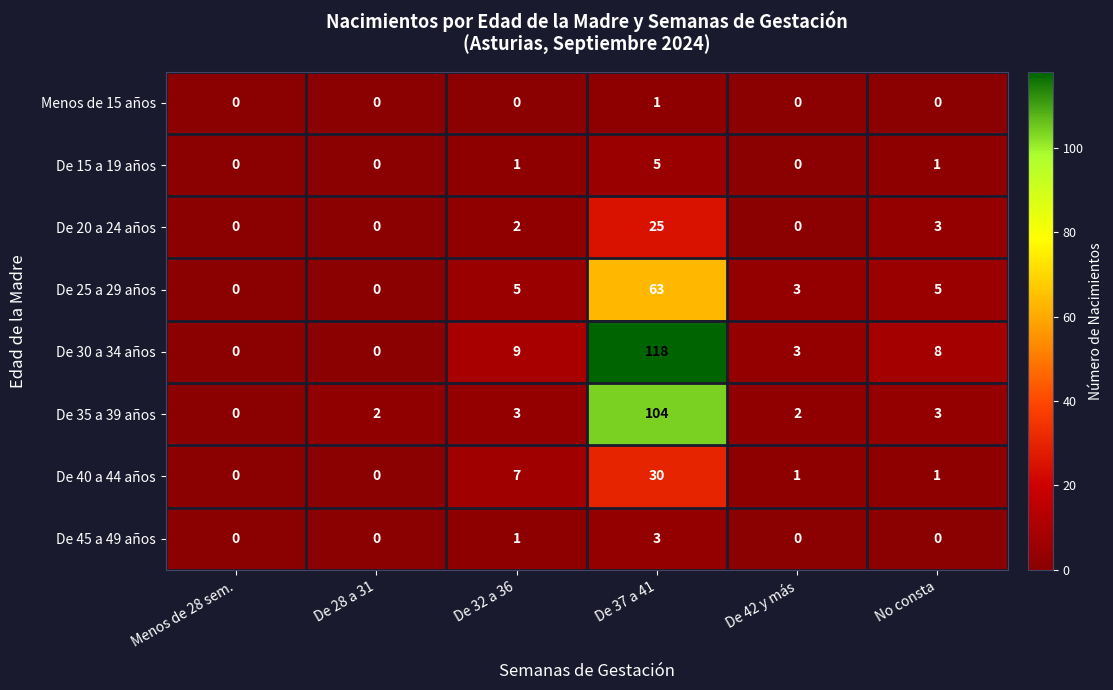

What is the spread (max minus min) of values at De 42 y más?

3